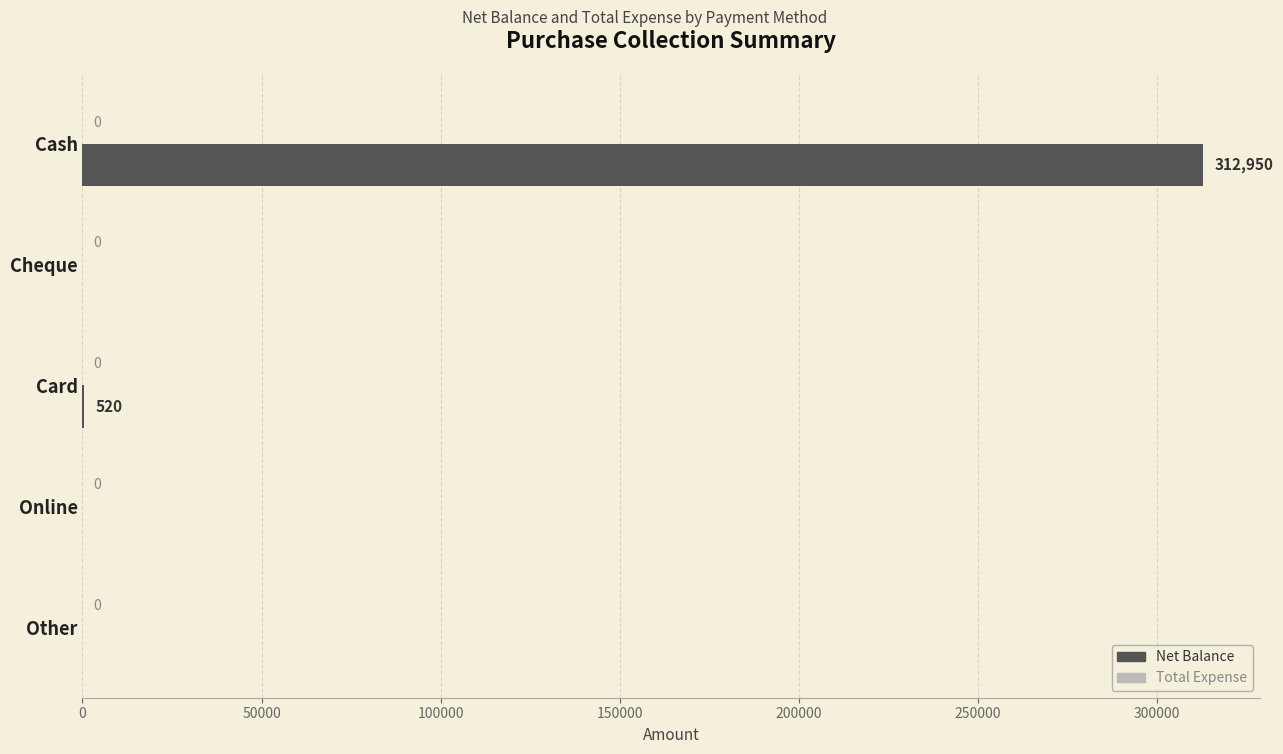

What is the sum of all values?

313470